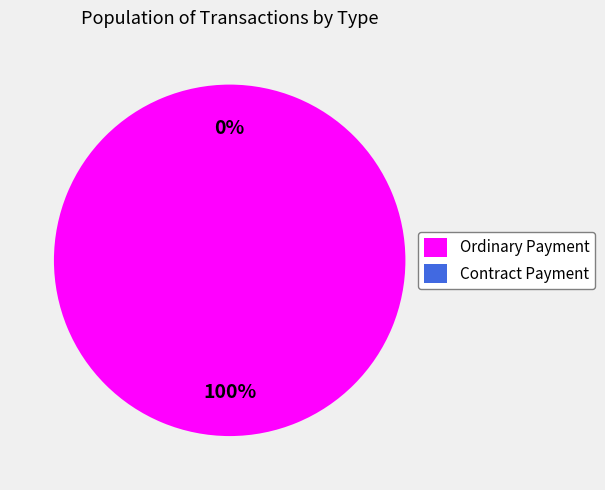

How many segments does this pie chart have?

2